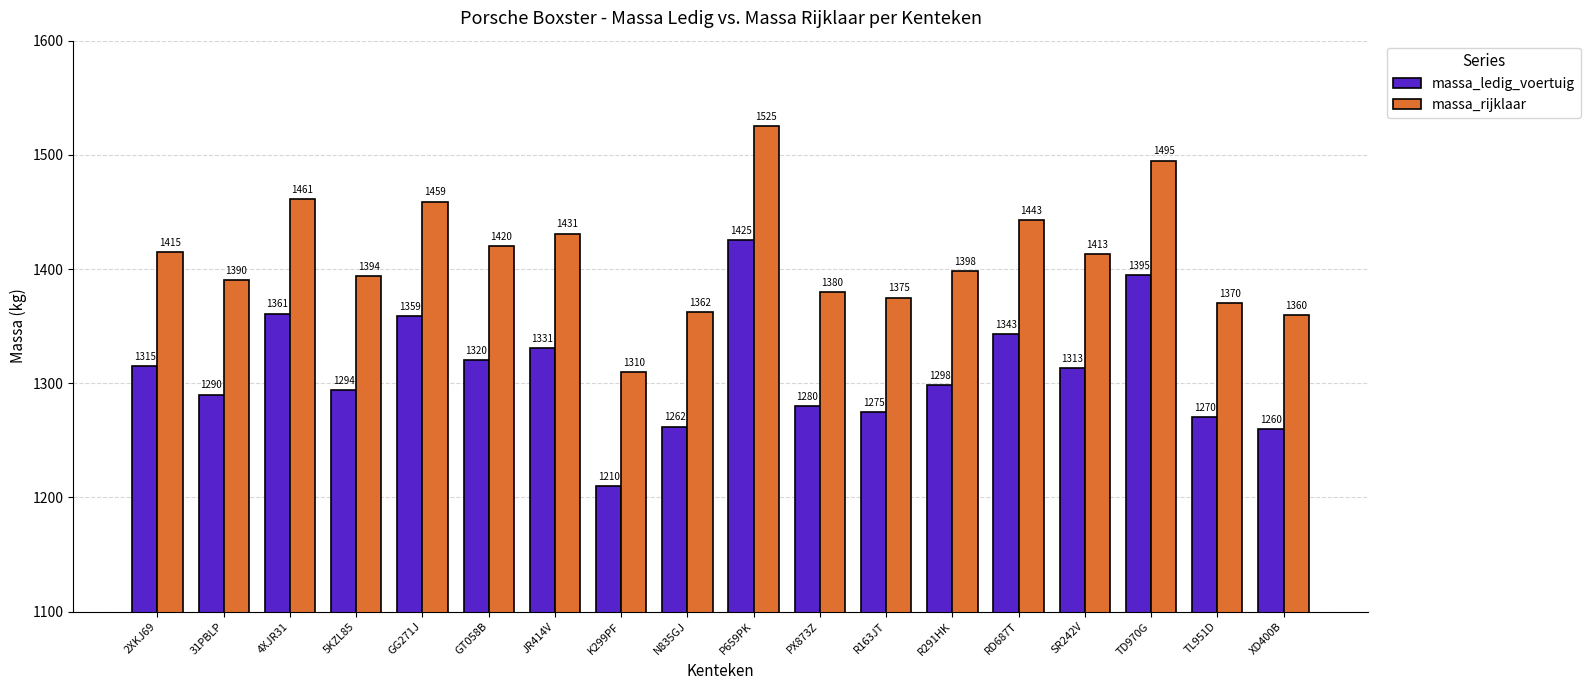

What is the sum of all massa_ledig_voertuig values?

23601